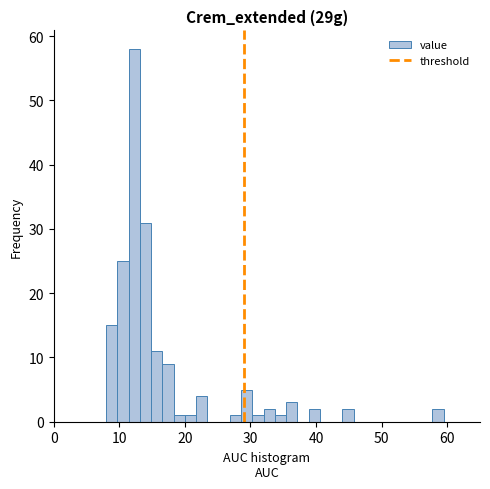

Read against the x-axis, roughly where is the centre of the tallest bar?

12